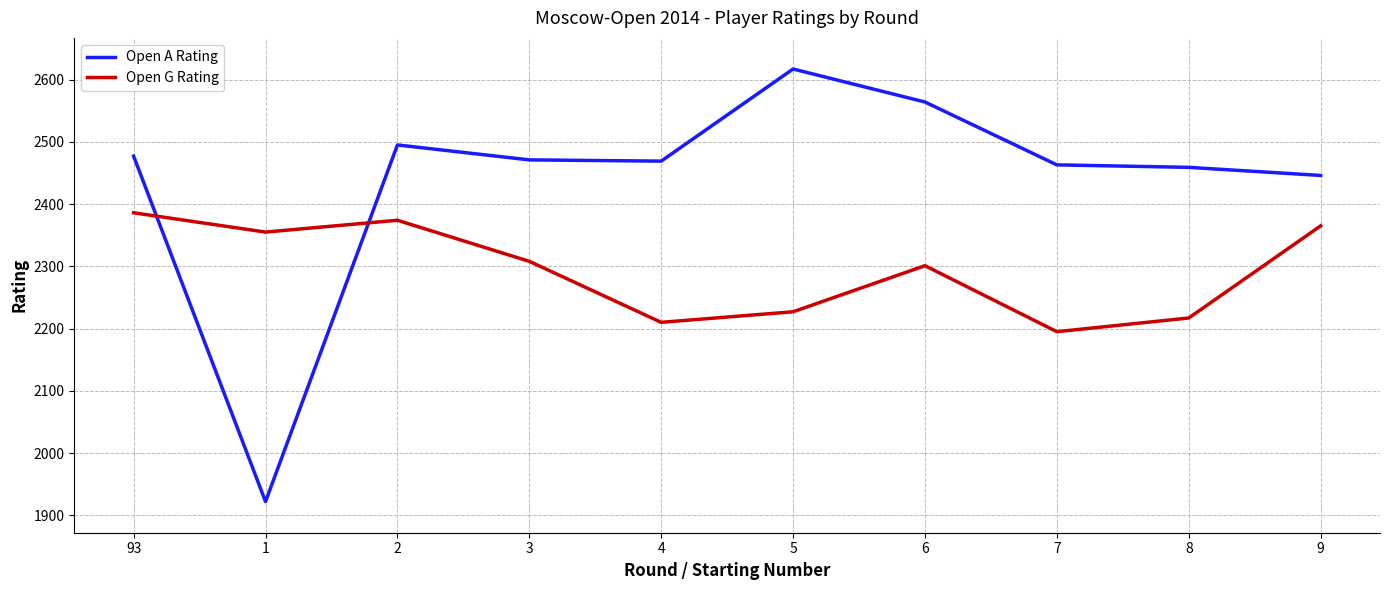

What is the minimum value shown in the chart?

1922